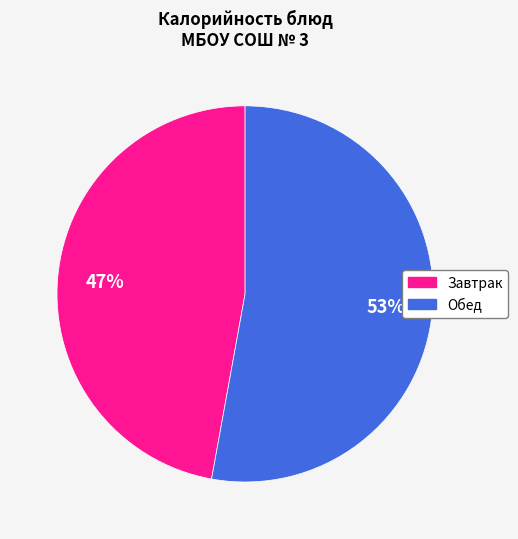

Is there any slice that represents more than half of the pie?

Yes